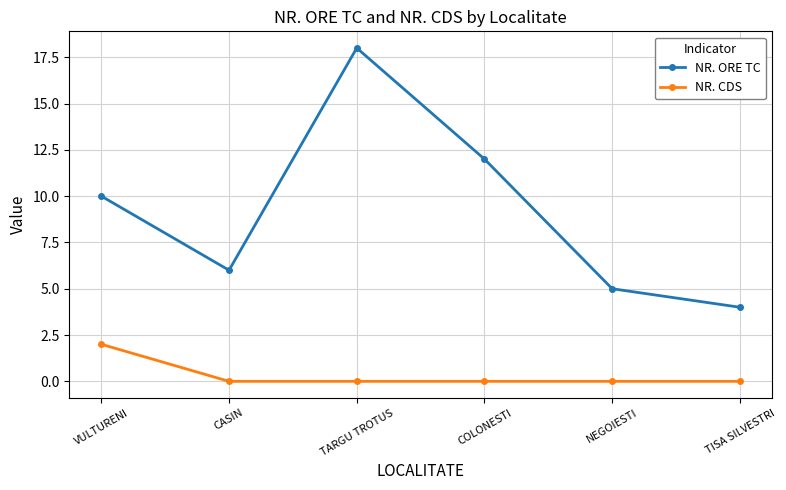

Reading left to right, extract all data points from this chart.

NR. ORE TC: VULTURENI=10	CASIN=6	TARGU TROTUS=18	COLONESTI=12	NEGOIESTI=5	TISA SILVESTRI=4
NR. CDS: VULTURENI=2	CASIN=0	TARGU TROTUS=0	COLONESTI=0	NEGOIESTI=0	TISA SILVESTRI=0